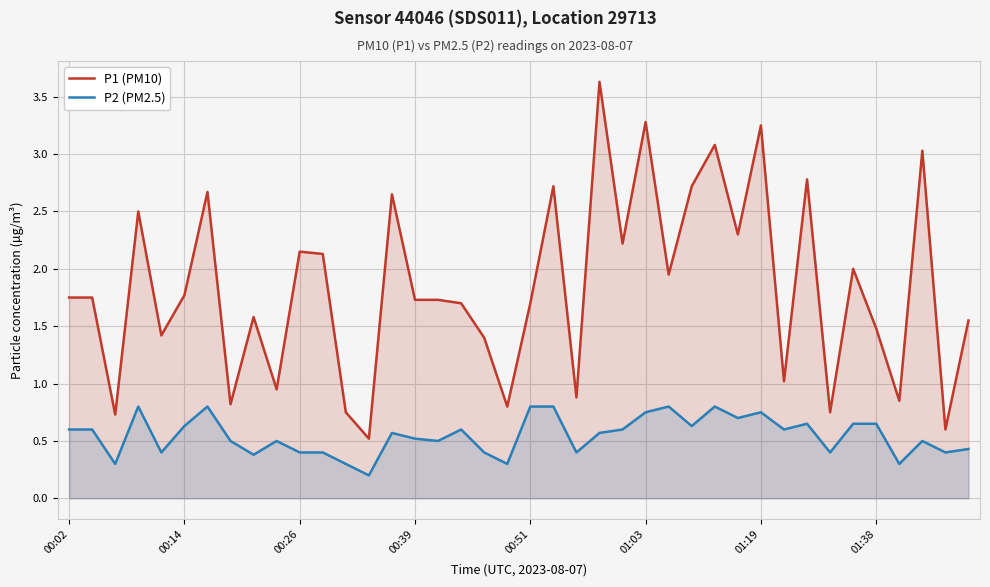

True or false: P2 (PM2.5) and P1 (PM10) cross at least once.

False